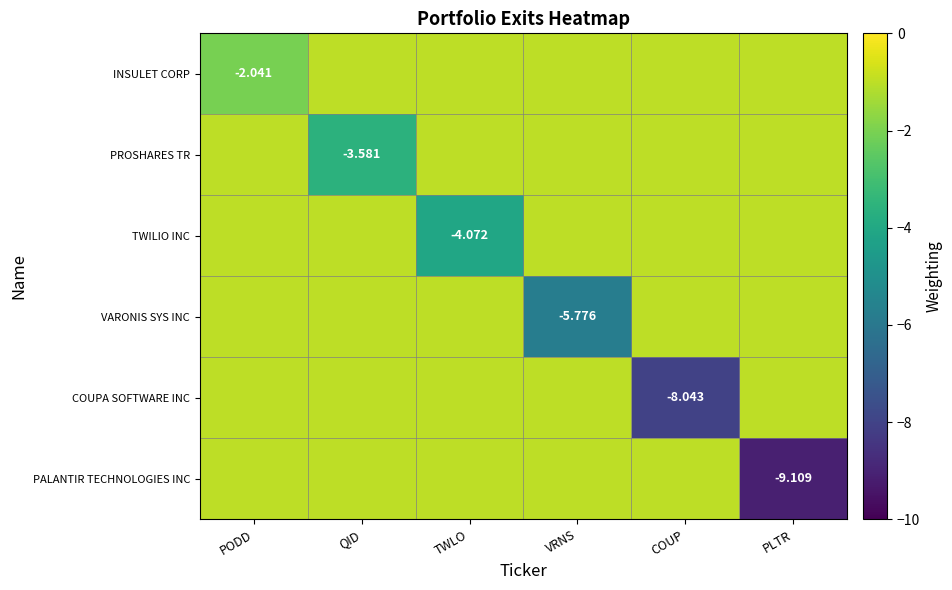

At which category does the chart reach its peak across all series?

QID